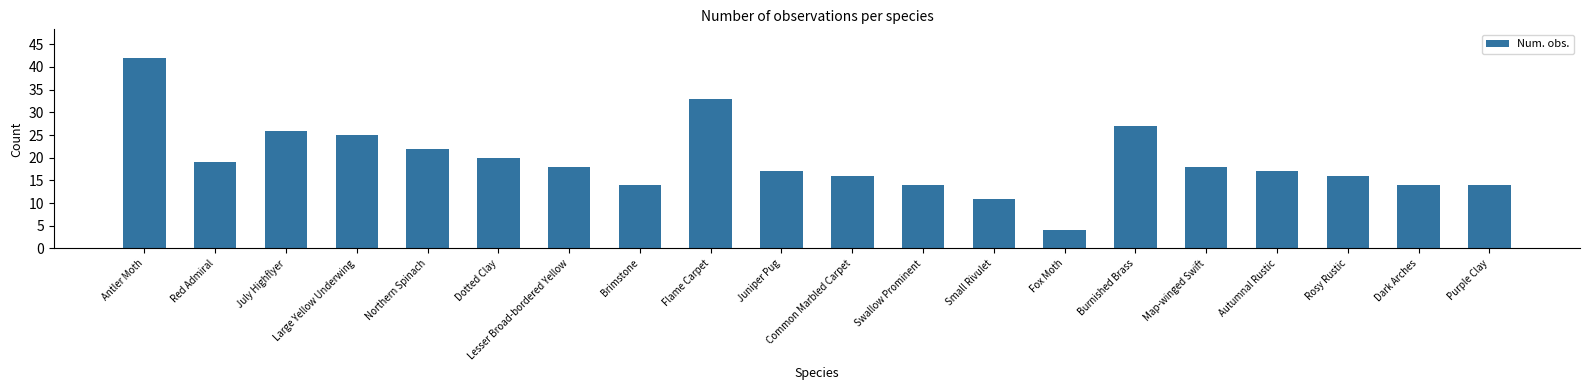

Approximately how many times larger is the value at July Highflyer compared to Dotted Clay?

1.3